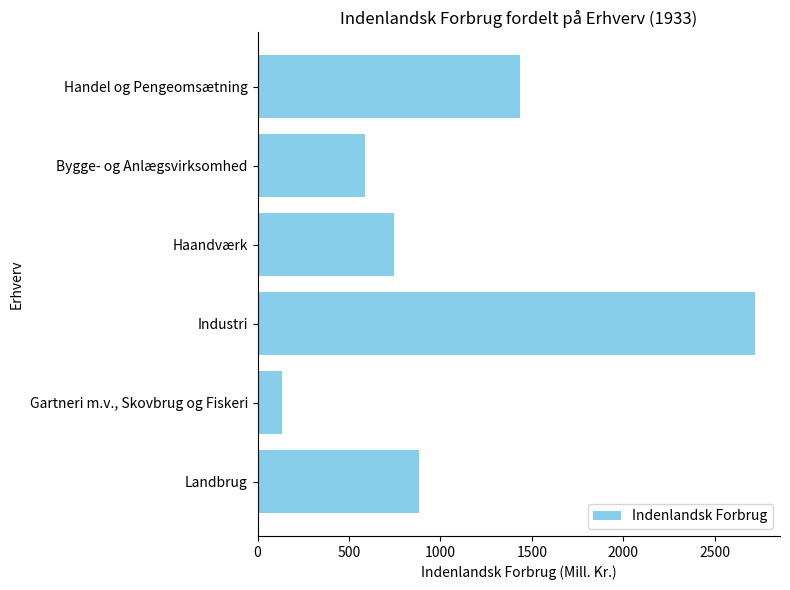

What is the average value?

1083.2